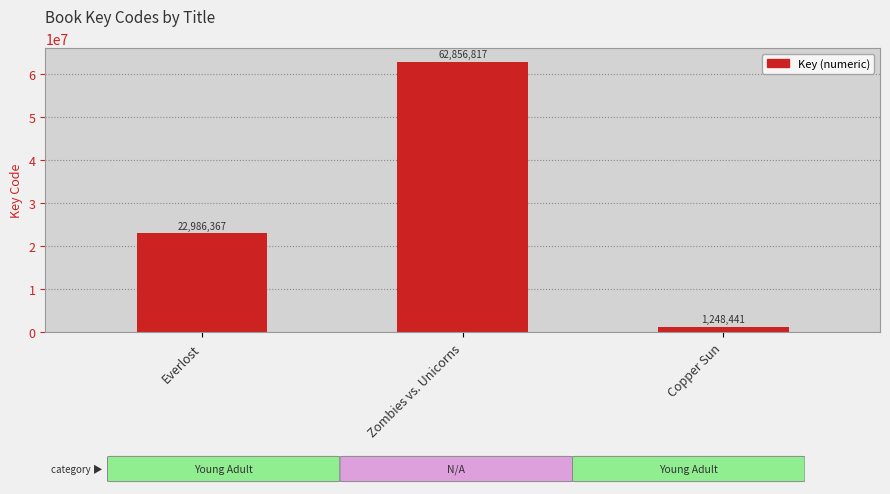

Reading left to right, extract all data points from this chart.

Everlost=22986367	Zombies vs. Unicorns=62856817	Copper Sun=1248441